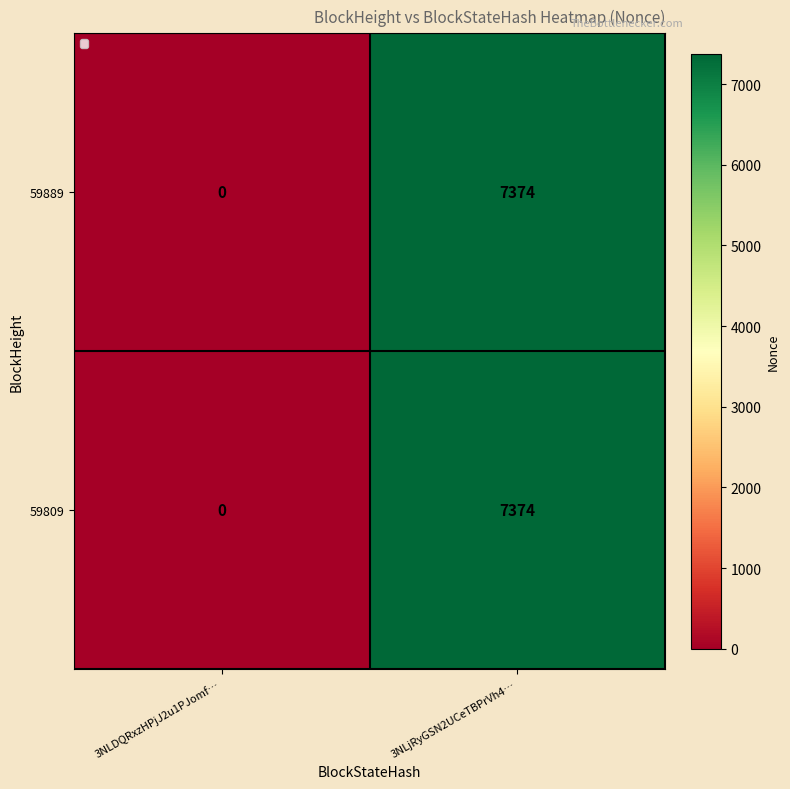

What is the total value across all series at 3NLjRyGSN2UCeTBPrVh4…?

14748